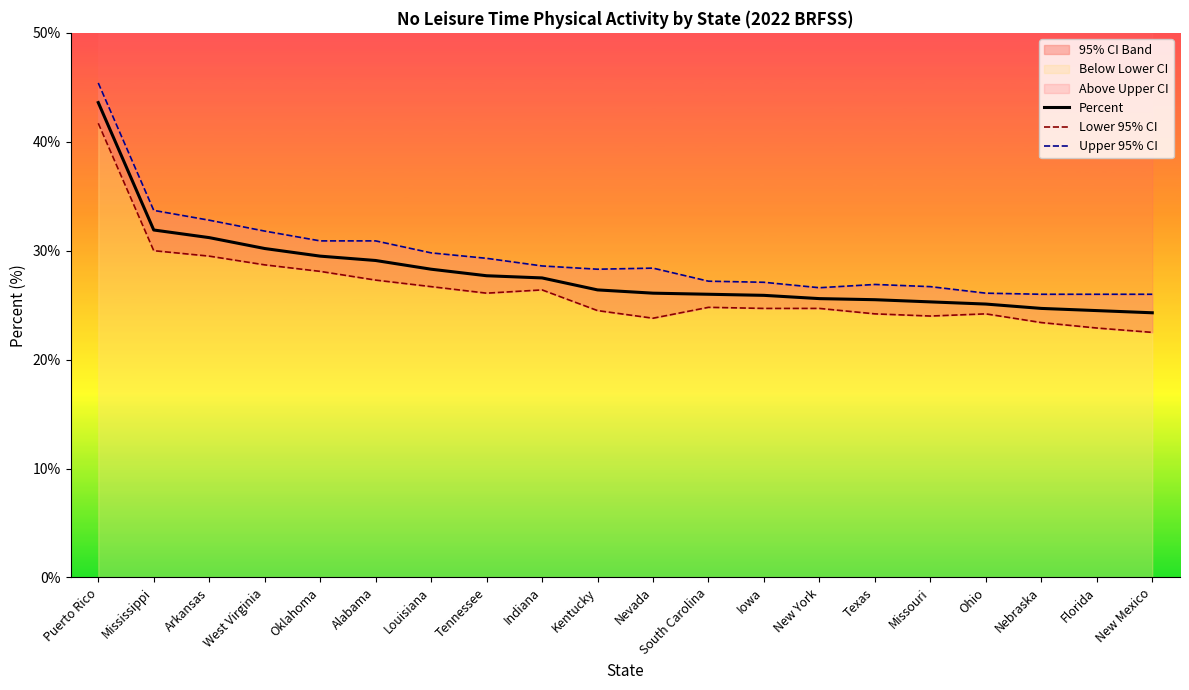

Read the Upper 95% CI value at South Carolina.

27.2